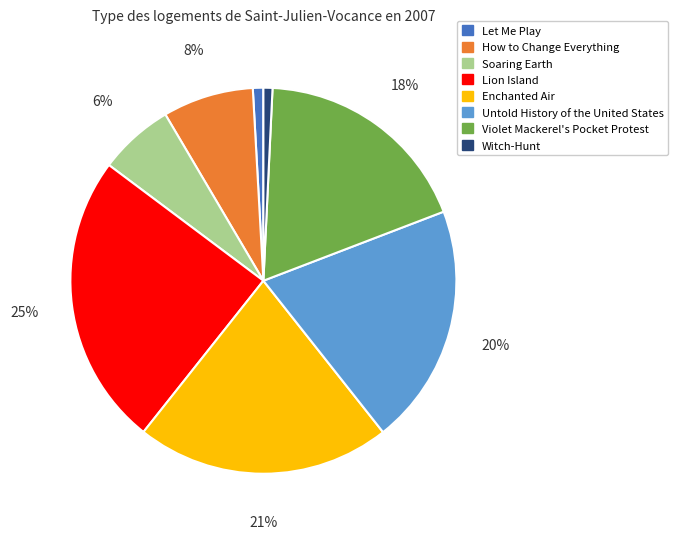

How many segments does this pie chart have?

8